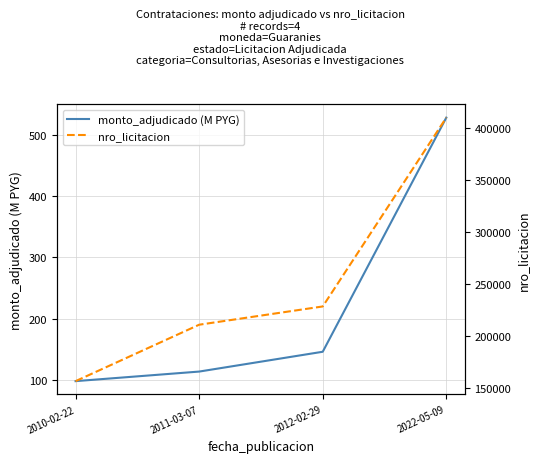

Is this an area chart (filled region under the line)?

No